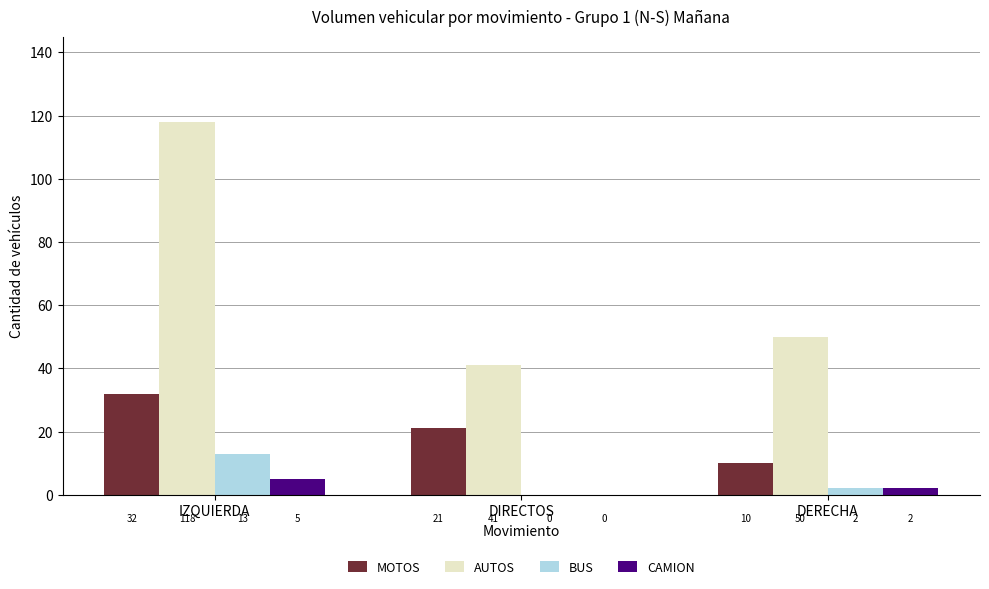

What is the sum of the BUS values at DIRECTOS and IZQUIERDA?

13